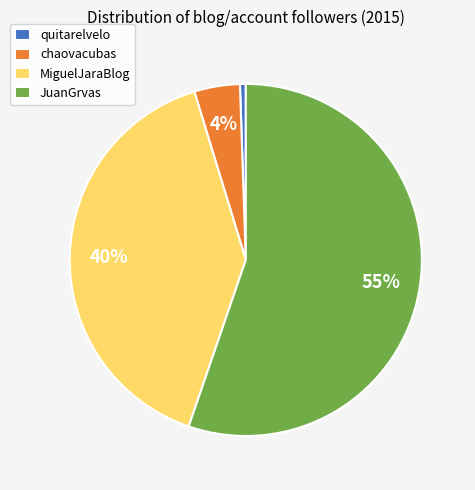

How many segments does this pie chart have?

4